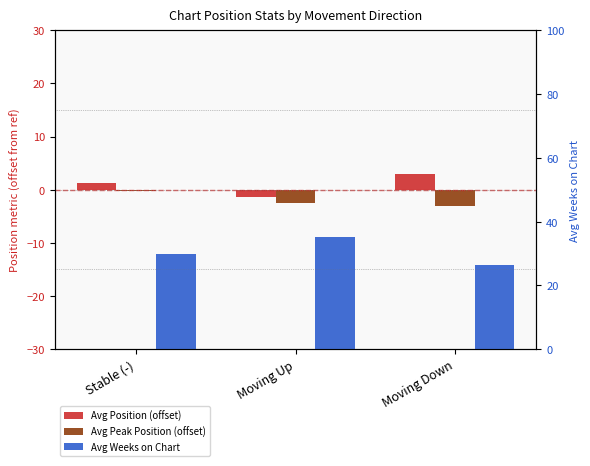

True or false: Avg Position (offset) has a value of -0.5 at Moving Up.

False